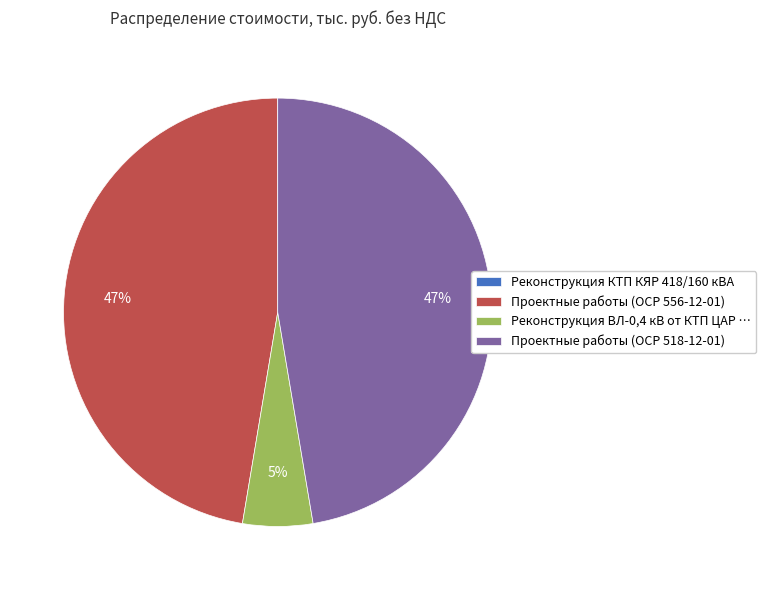

To the nearest percent, what is the difference between the largest and smallest slice percentages?

47%